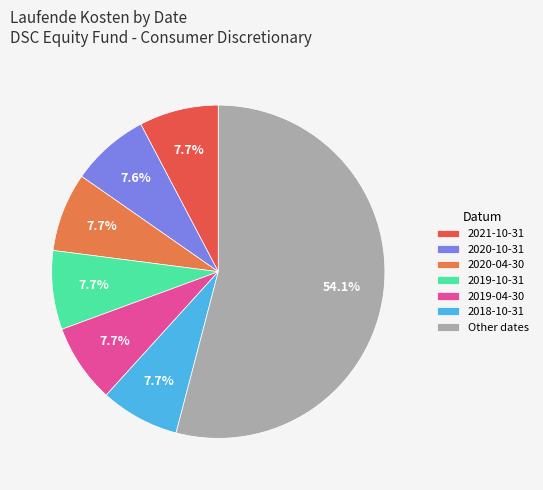

Combined, what portion of the pie is 2020-10-31 and 2018-10-31?

15.3%